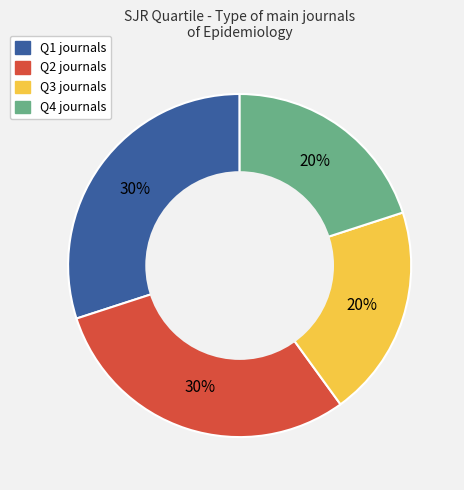

Between Q3 and Q1, which is larger?

Q1